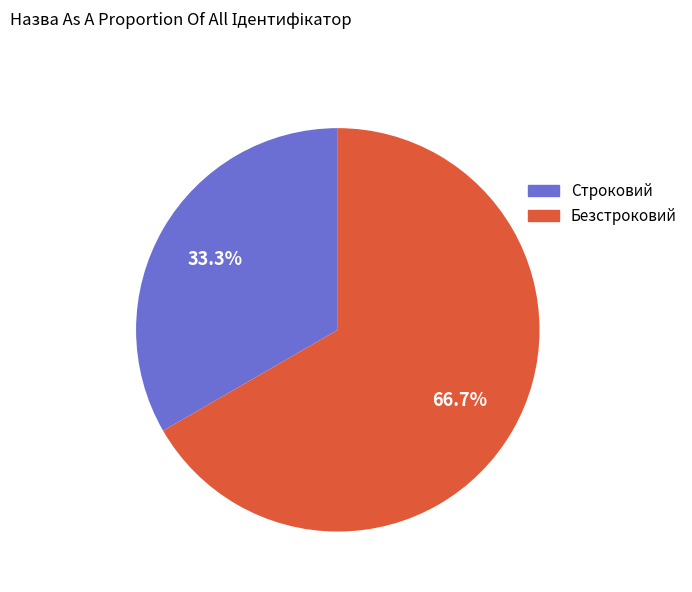

Between Строковий and Безстроковий, which is larger?

Безстроковий